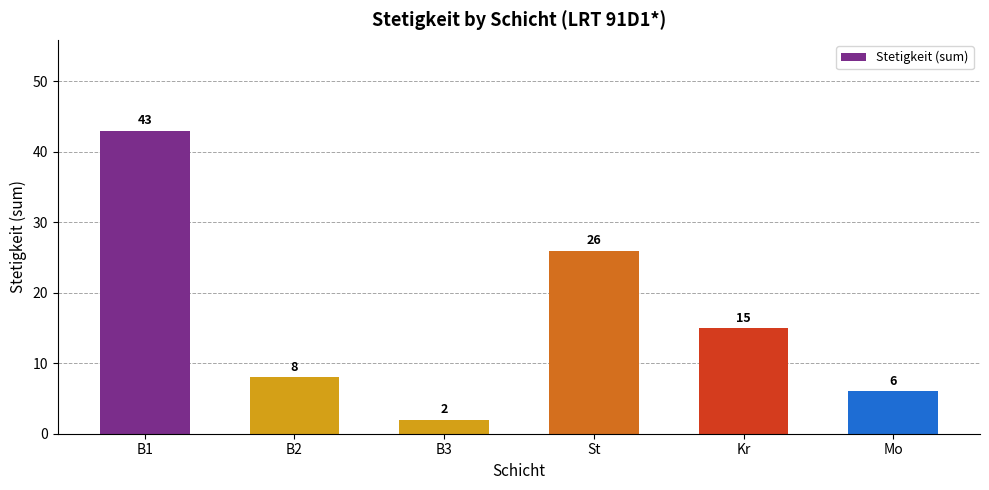

What is the sum of the values at Kr and St?

41